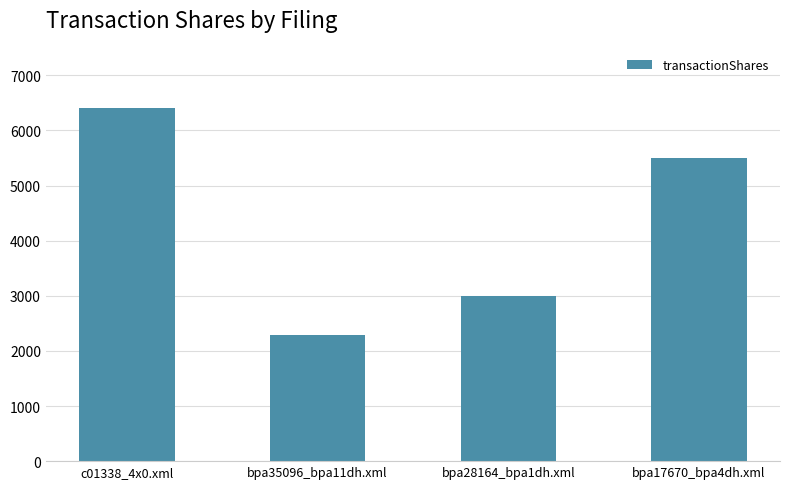

Reading left to right, what are all the values shown in this chart?

6414	2286	3000	5500